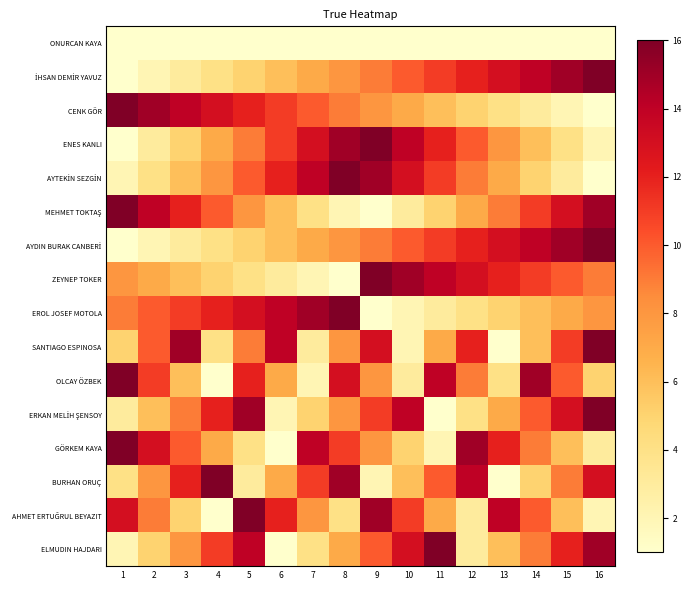

Which has a higher value, 15 or 2?

15